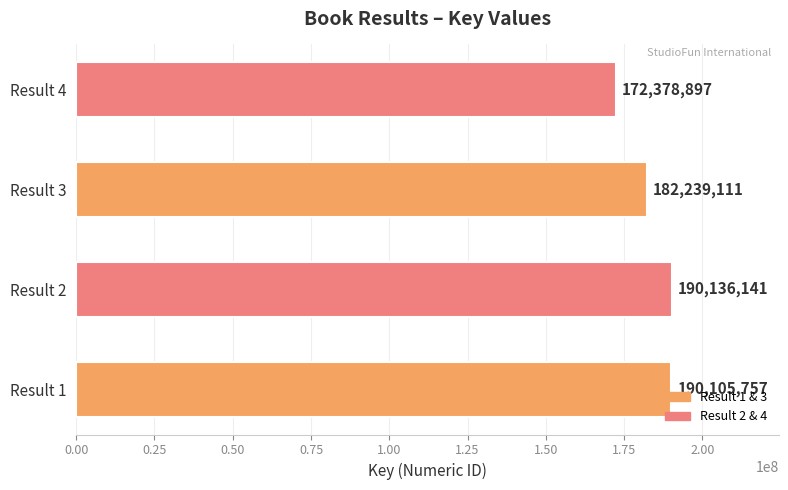

Rank the categories by value from lowest to highest.

Result 4, Result 3, Result 1, Result 2